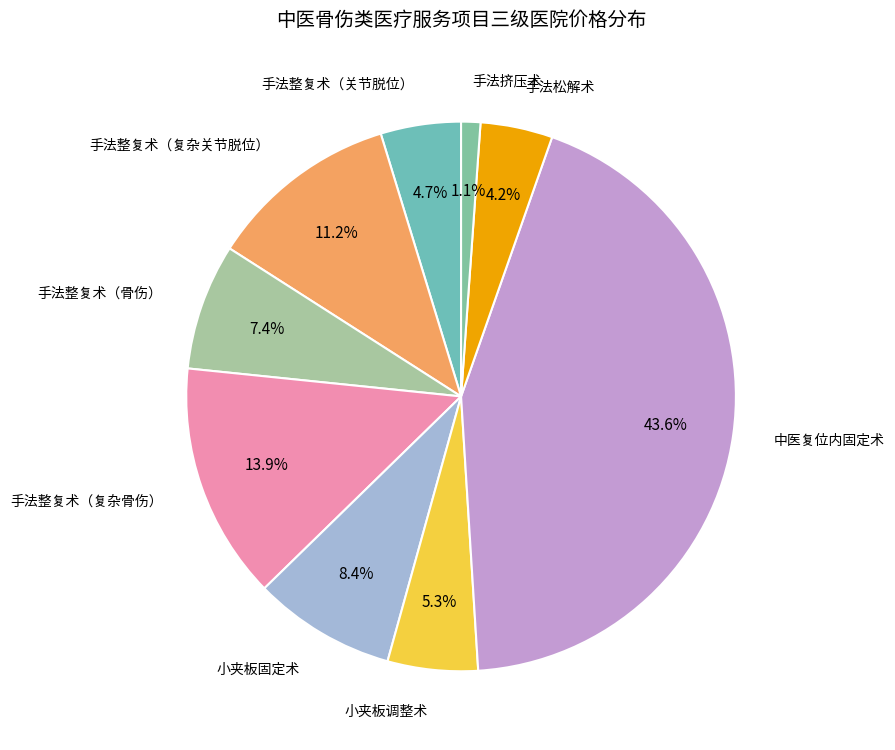

Is the sum of 手法松解术 and 手法整复术（复杂关节脱位） greater than half?

No